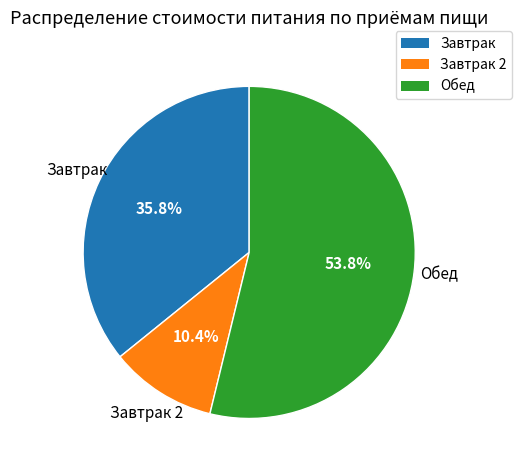

Is there a majority slice in this chart?

Yes